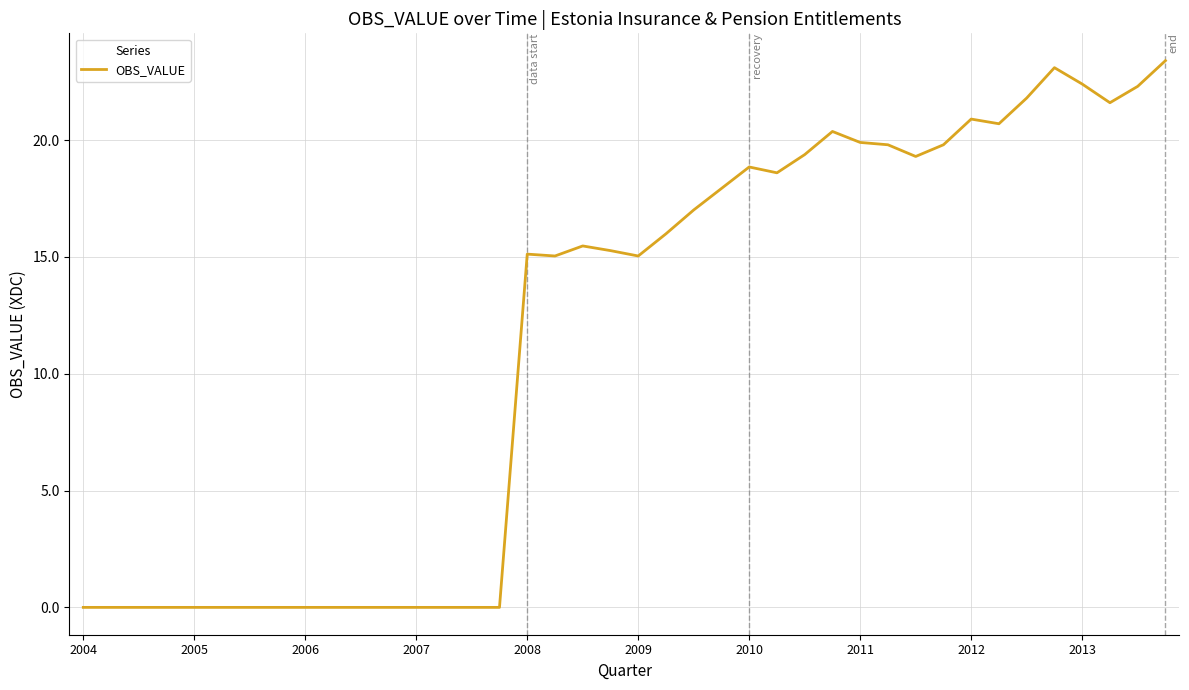

What is the difference between the maximum and minimum values?

23.4